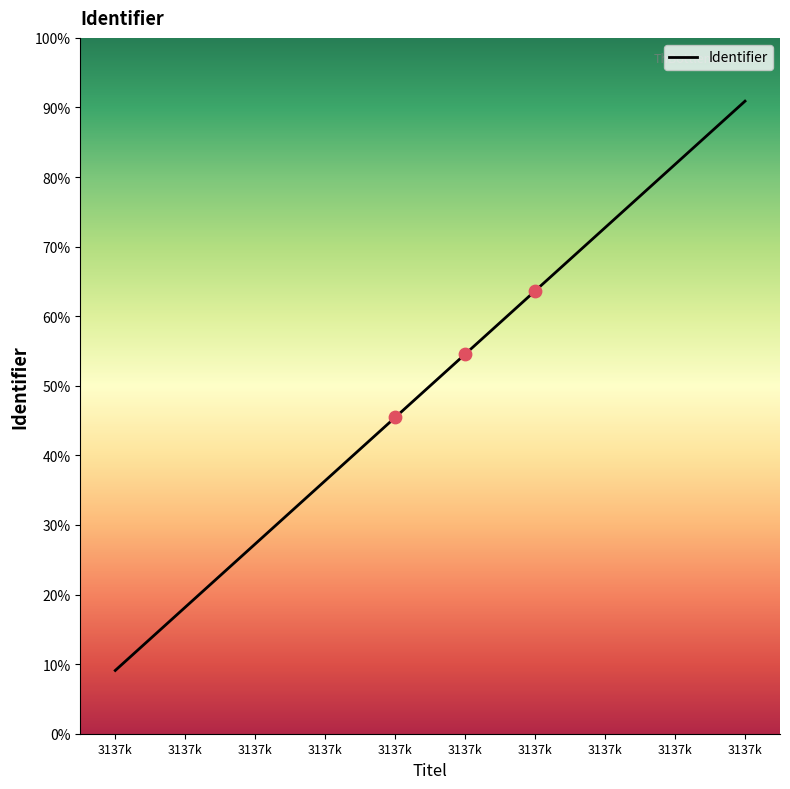

Does the chart have visible grid lines?

No